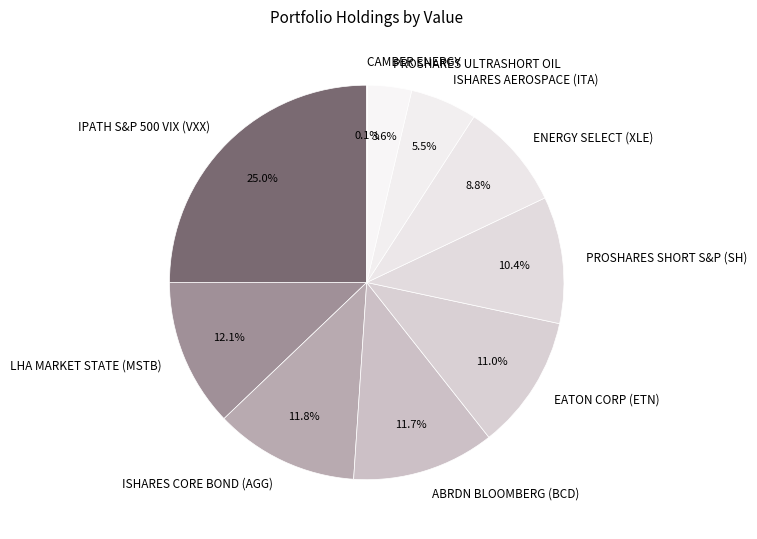

Approximately how many times larger is the value at PROSHARES ULTRASHORT OIL compared to EATON CORP (ETN)?

0.3